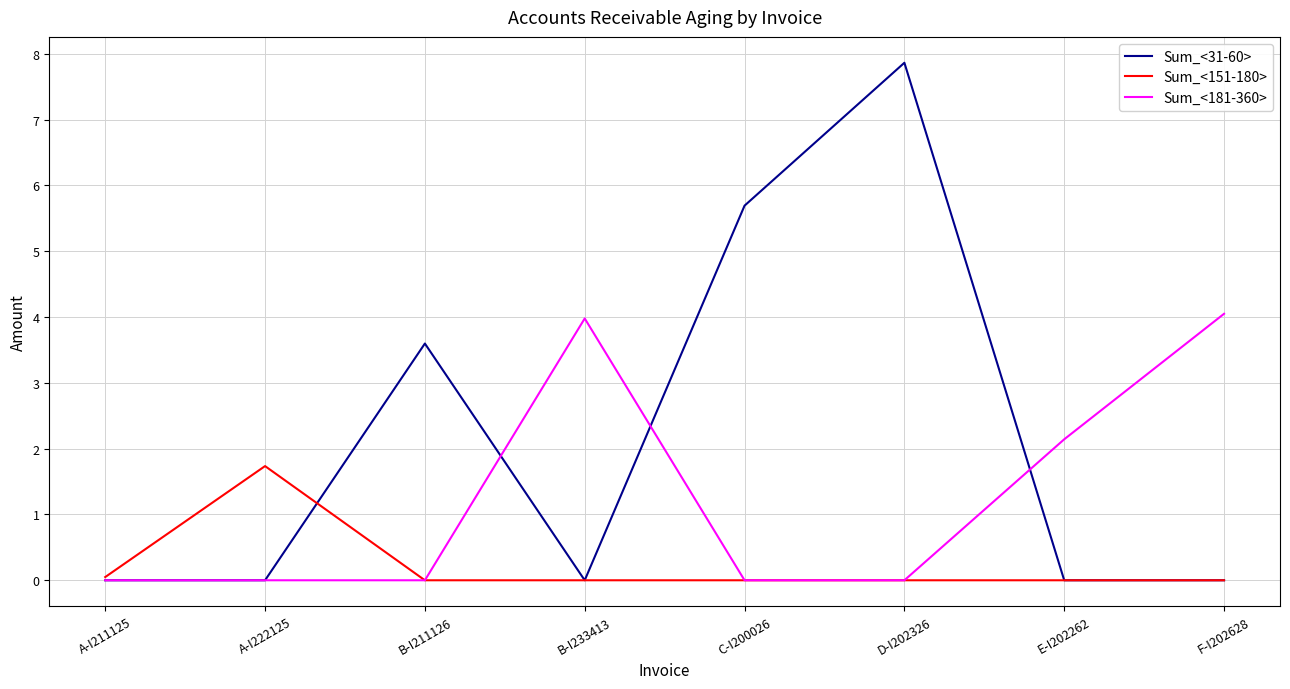

Count the Sum_<181-360> values in the range 0 to 3.

6